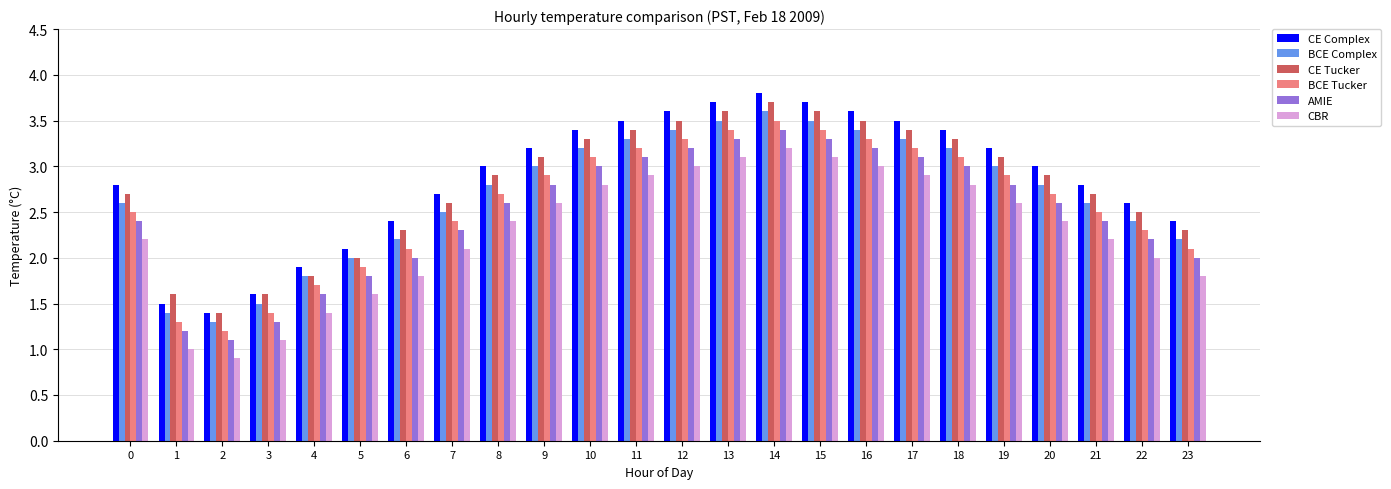

What is the spread (max minus min) of values at 3?

0.5